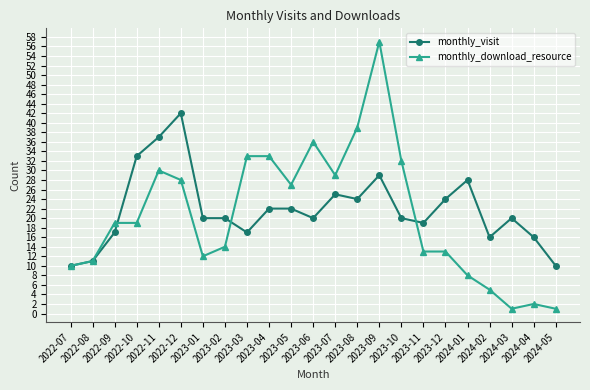

What is the label of the 19th point from the right?

2022-11